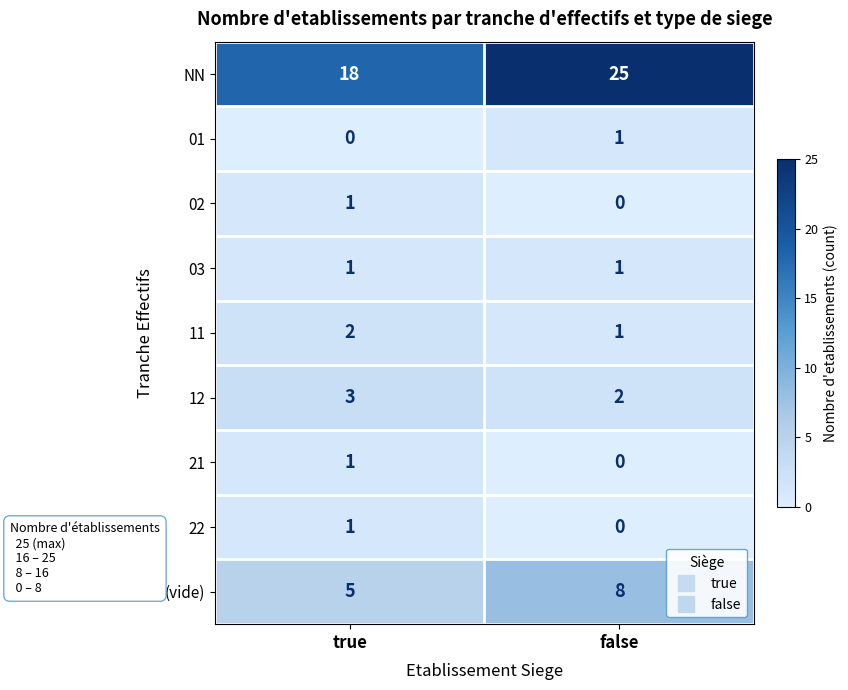

What is the sum of all (vide) values?

13